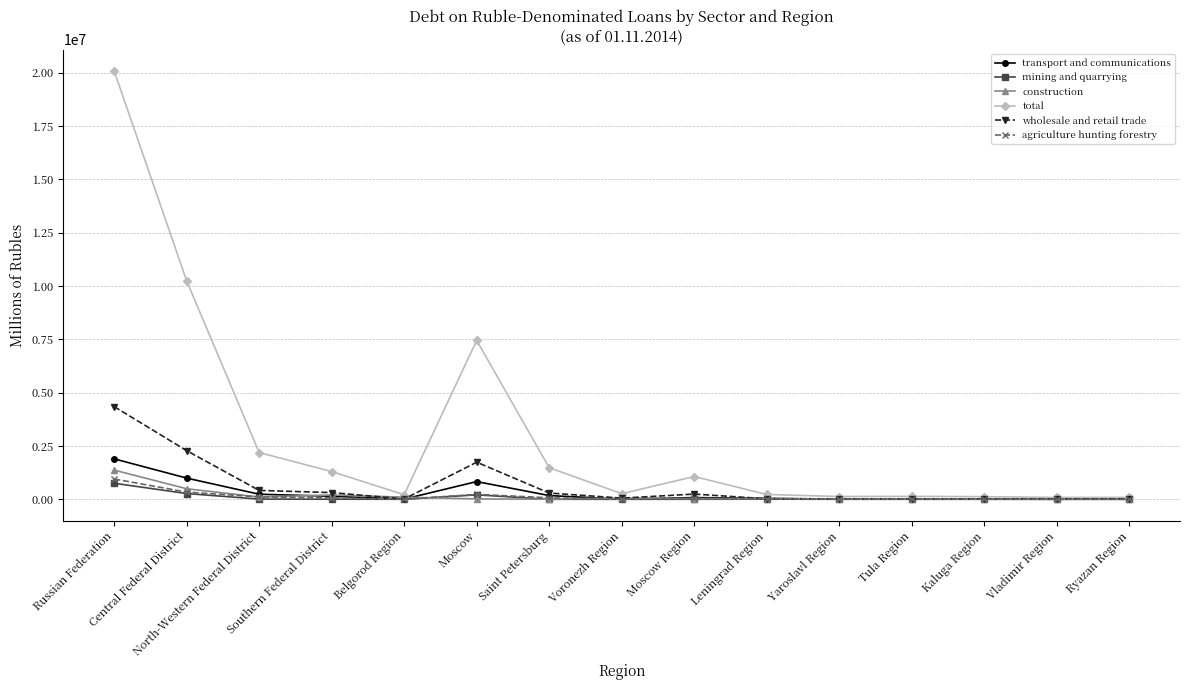

Which series has the widest spread of values?

total